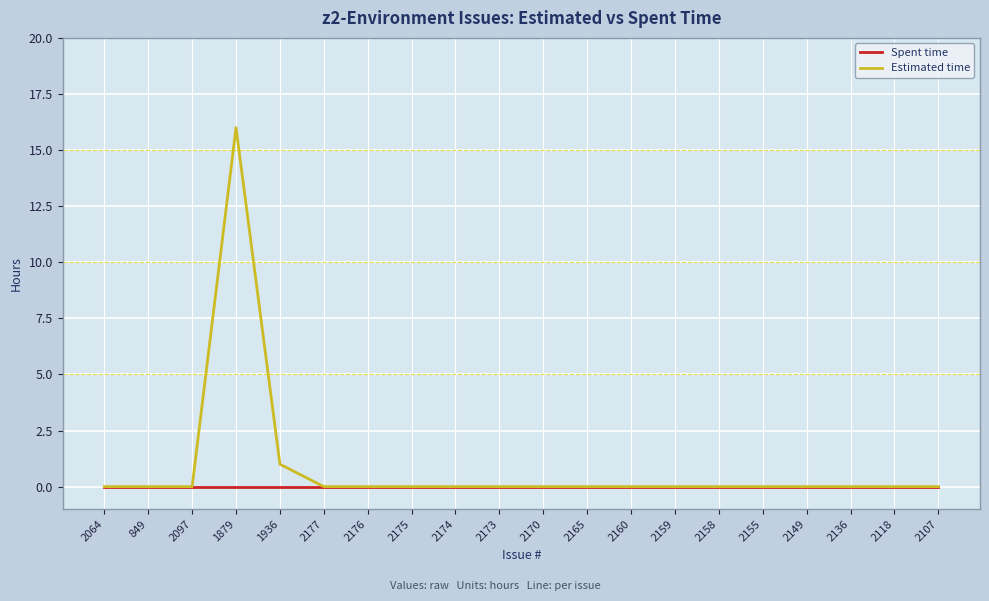

What are all the series names shown in the legend?

Spent time, Estimated time